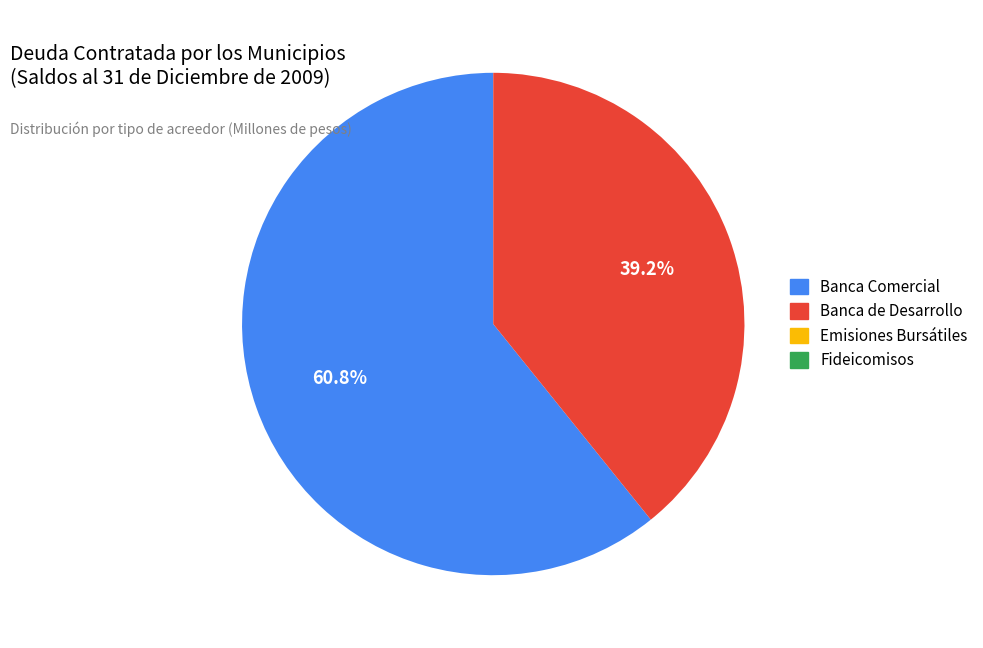

Does Banca Comercial account for over 50% of the chart?

Yes